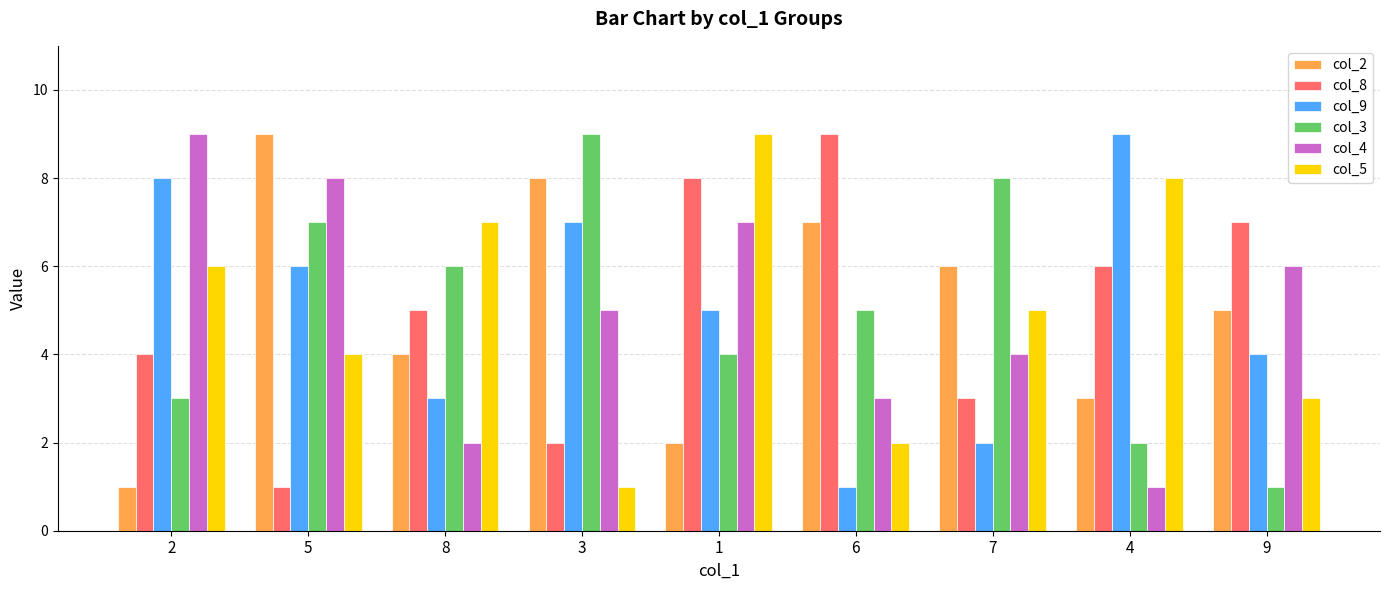

How many bars are there in each group?

6